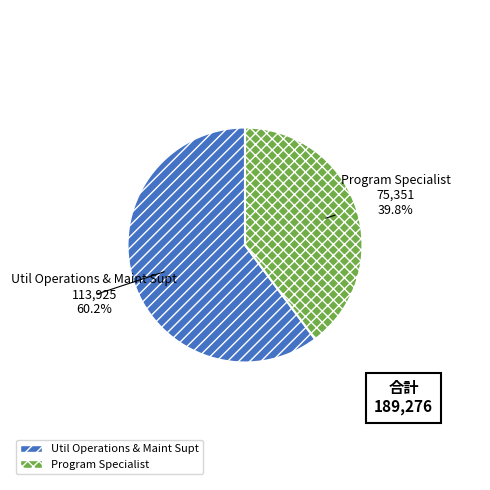

To the nearest percent, what percentage of the pie is Program Specialist?

40%